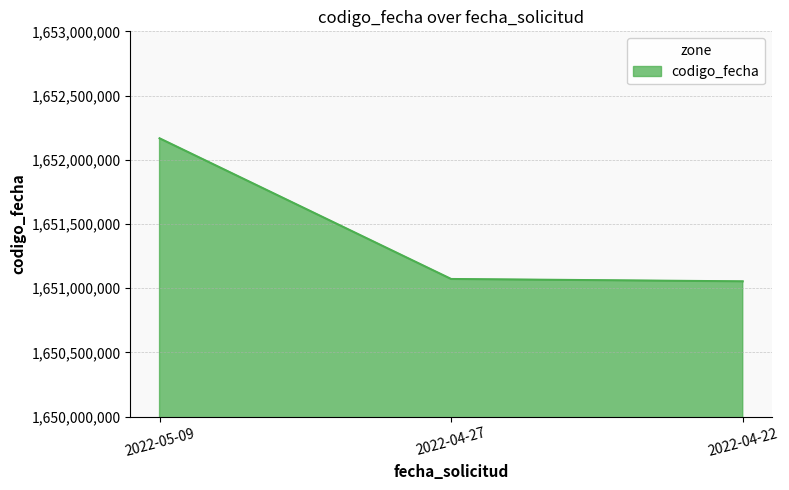

The chart shows a value of 2762559510 at 2022-05-09. True or false?

False